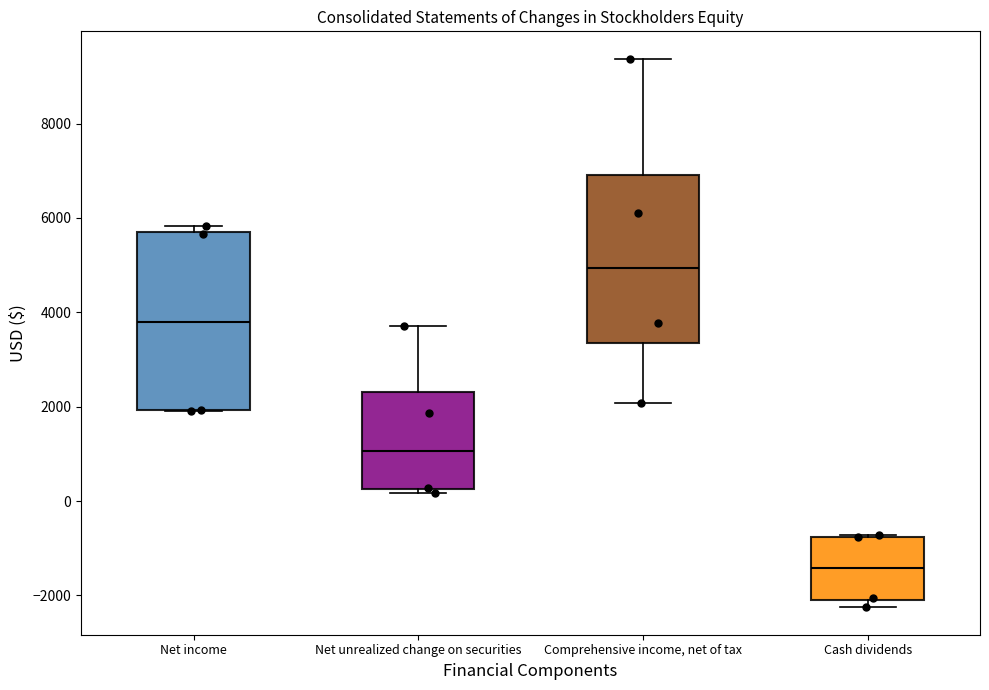

Reading left to right, read every box against the y-axis: the position of its median line, the range the box covers, and the ends of its whiskers. The values are not printed on the chart, so give them approximately, as read against the axis.

Net income: median 3800, box 2000 to 5800, whiskers 2000 to 5800 (just above the box's upper edge)
Net unrealized change on securities: median 1000, box 200 to 2400, whiskers 200 (just below the box's lower edge) to 3800
Comprehensive income, net of tax: median 5000, box 3400 to 7000, whiskers 2000 to 9400
Cash dividends: median -1400, box -2000 to -800, whiskers -2200 to -800